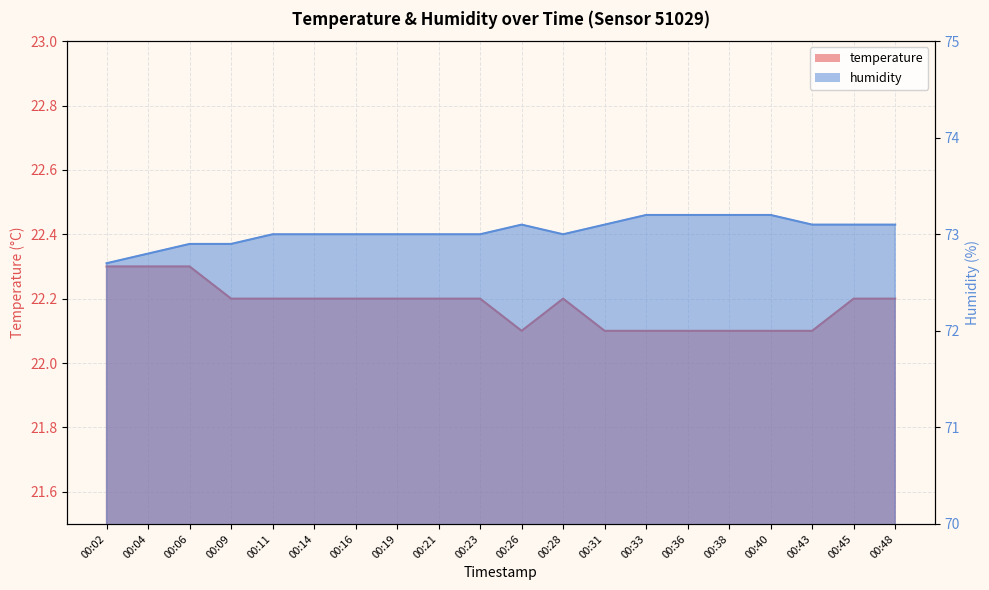

Reading right to left, transcribe all the data shown in this chart.

temperature: 22.2	22.2	22.1	22.1	22.1	22.1	22.1	22.1	22.2	22.1	22.2	22.2	22.2	22.2	22.2	22.2	22.2	22.3	22.3	22.3
humidity: 73.1	73.1	73.1	73.2	73.2	73.2	73.2	73.1	73.0	73.1	73.0	73.0	73.0	73.0	73.0	73.0	72.9	72.9	72.8	72.7